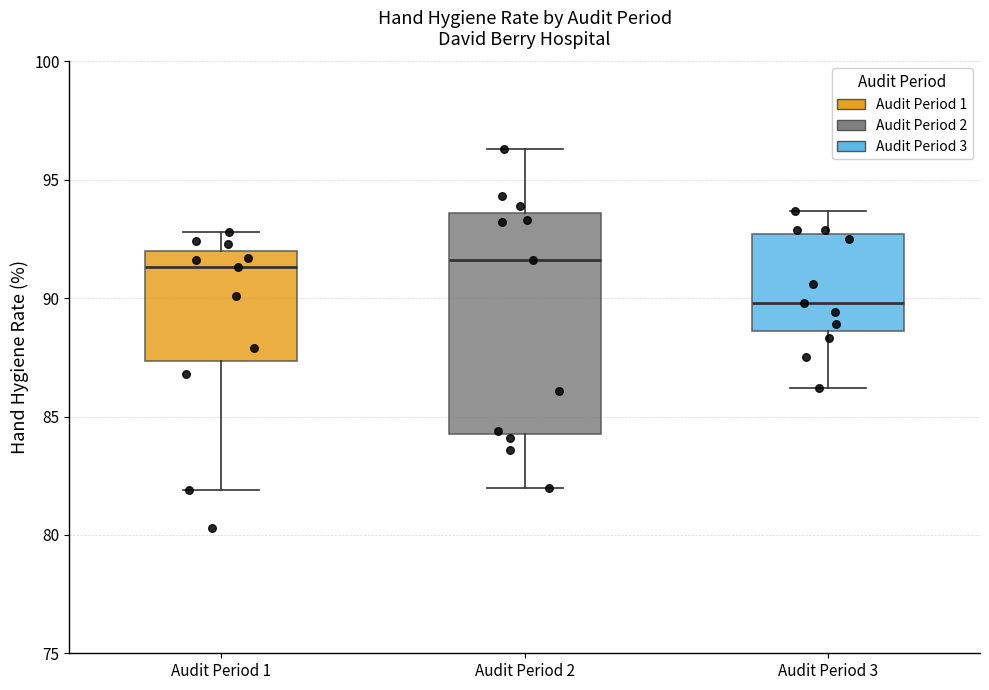

Comparing the boxes themselves (not the whiskers), which one is the tallest?

Audit Period 2